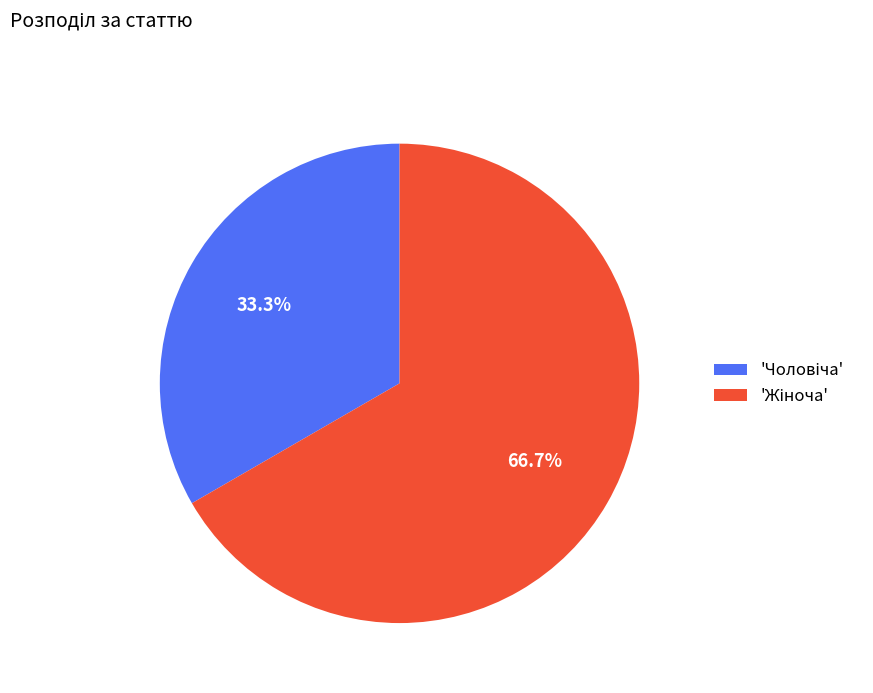

Is there a majority slice in this chart?

Yes